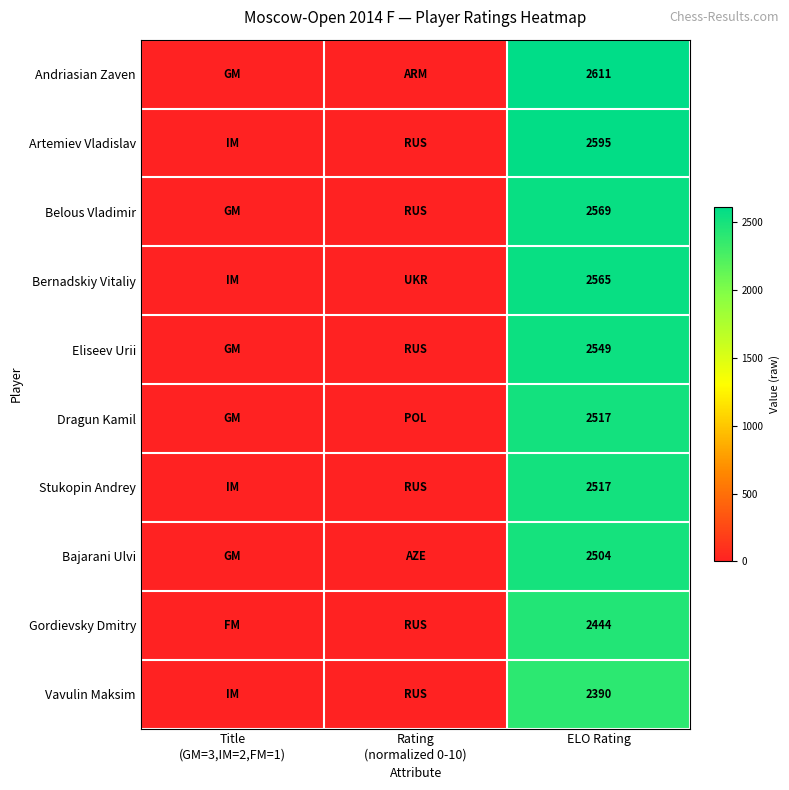

Is it true that Stukopin Andrey equals 2517.0 at ELO Rating?

True